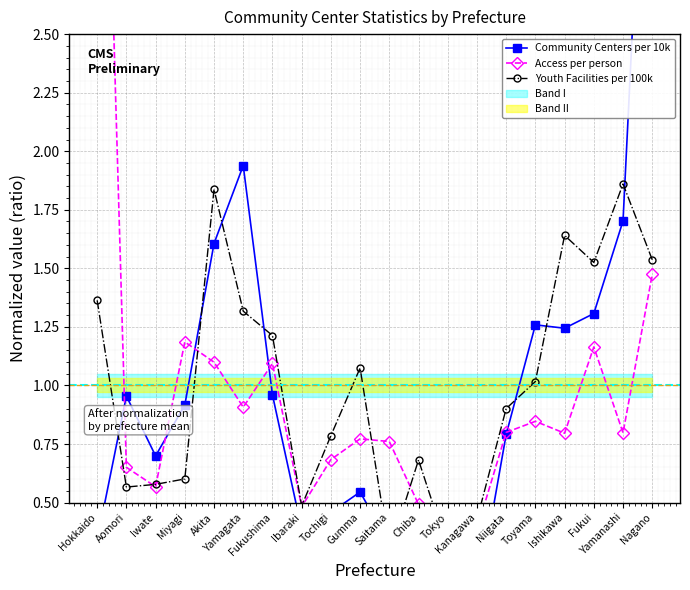

The value of Community Centers per 10k at Gumma is 0.5. True or false?

True